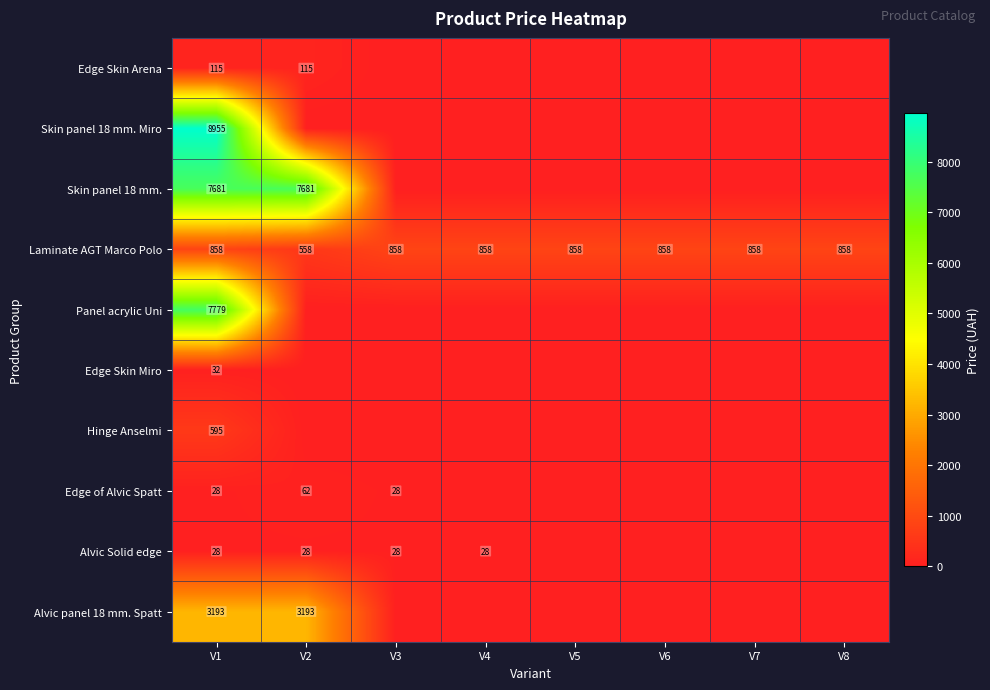

At how many categories does at least one series exceed 5428?

2